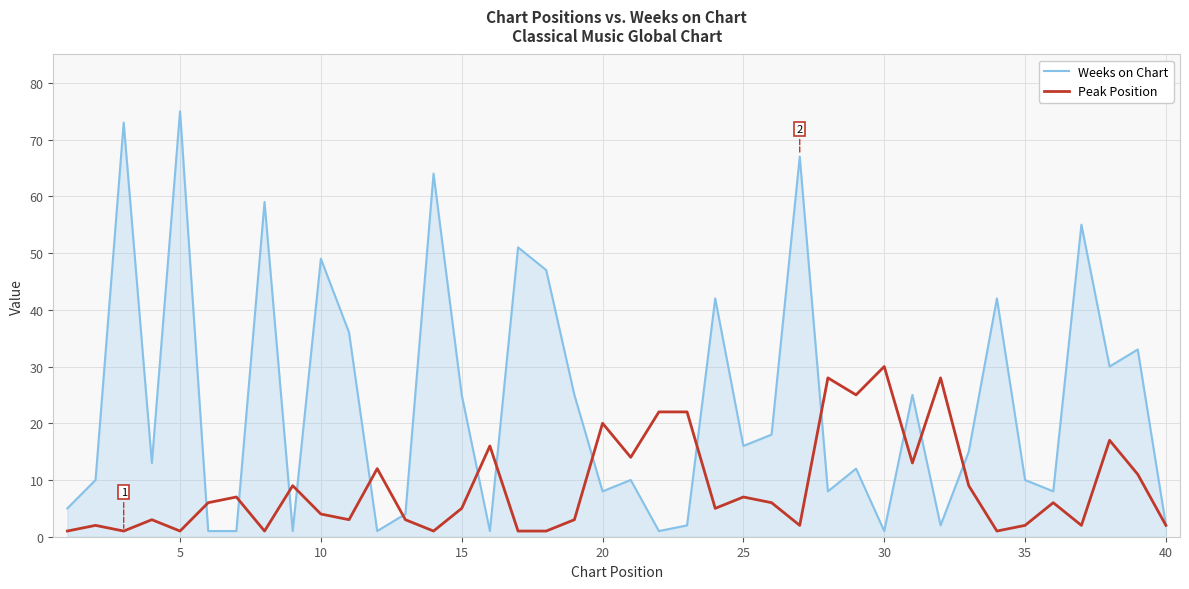

What is the maximum value shown in the chart?

75